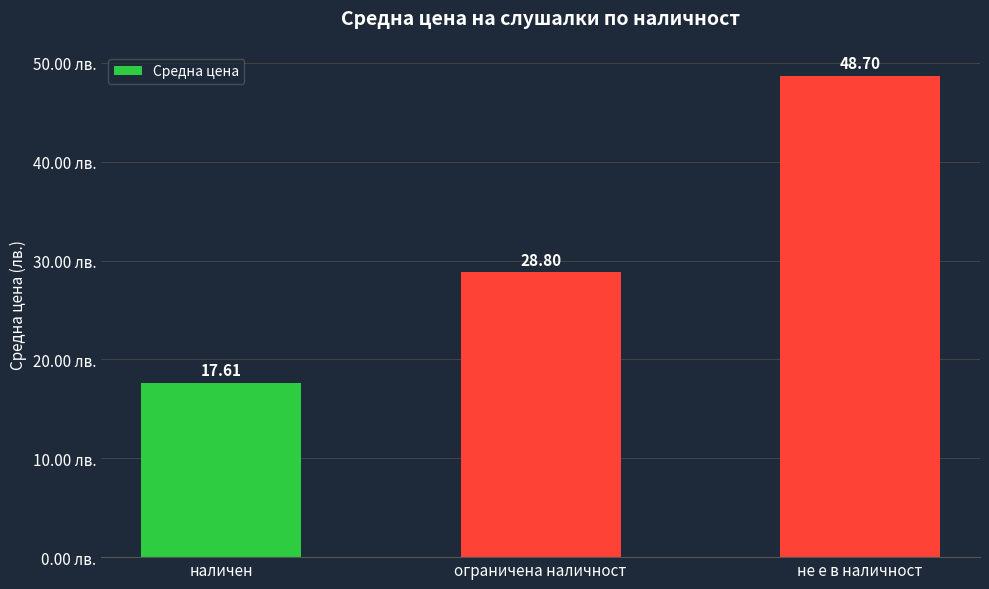

How many categories are shown in the chart?

3